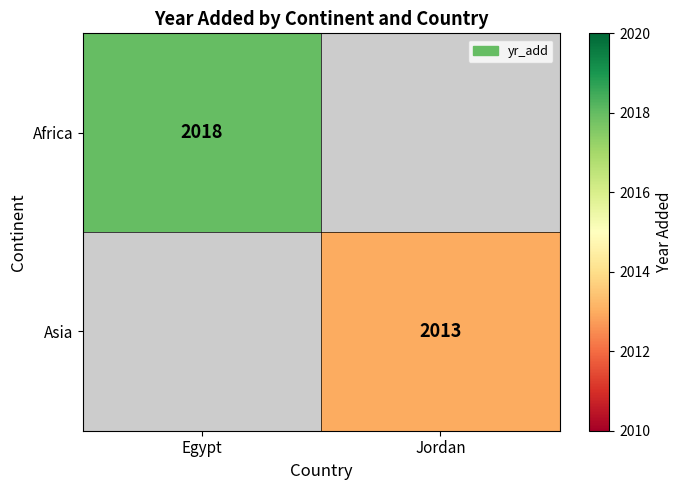

The value of Africa at Egypt is 1107. True or false?

False